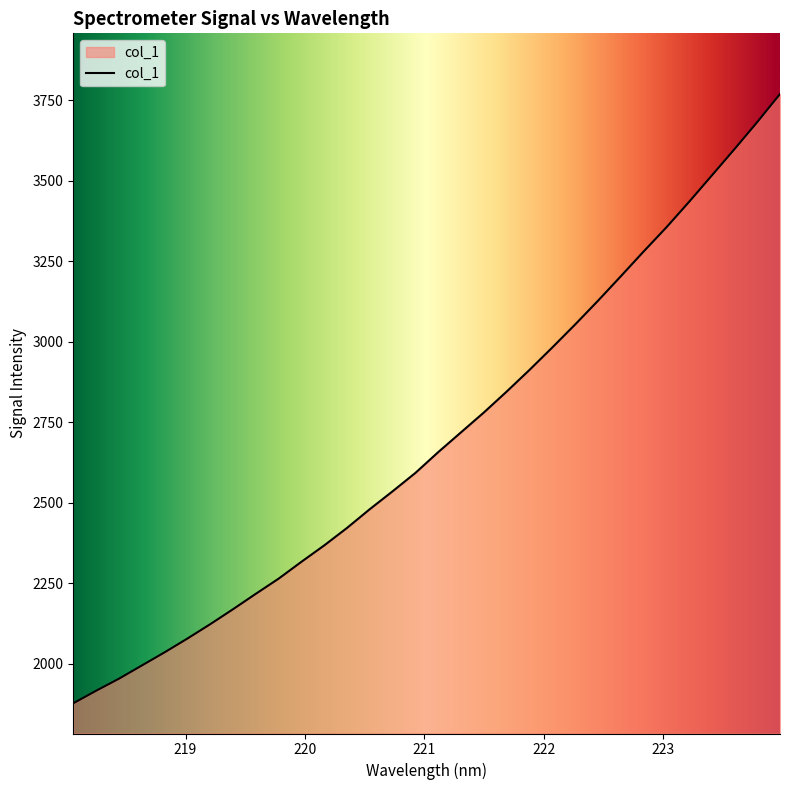

What is the minimum value shown in the chart?

1876.7